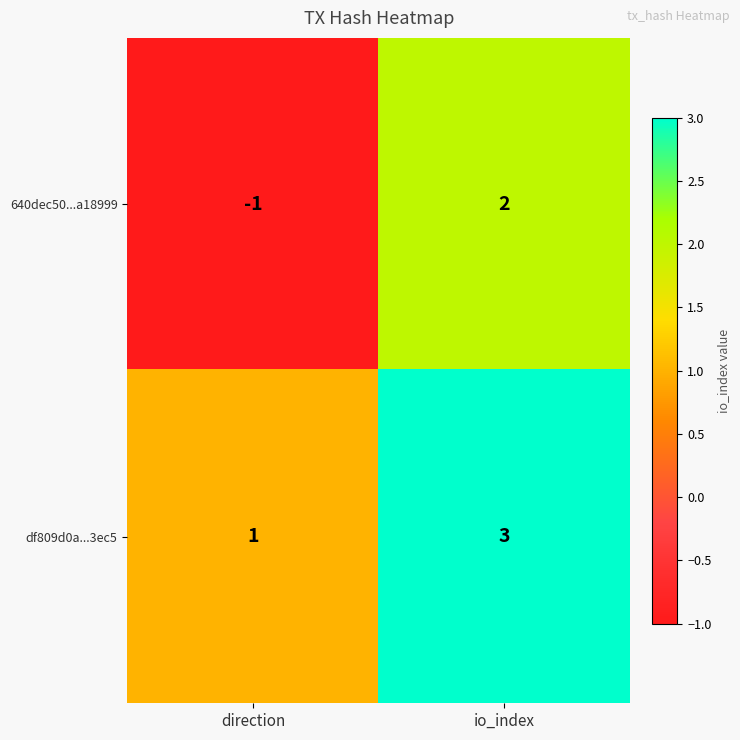

Which series has the largest range (max minus min)?

640dec50...a18999